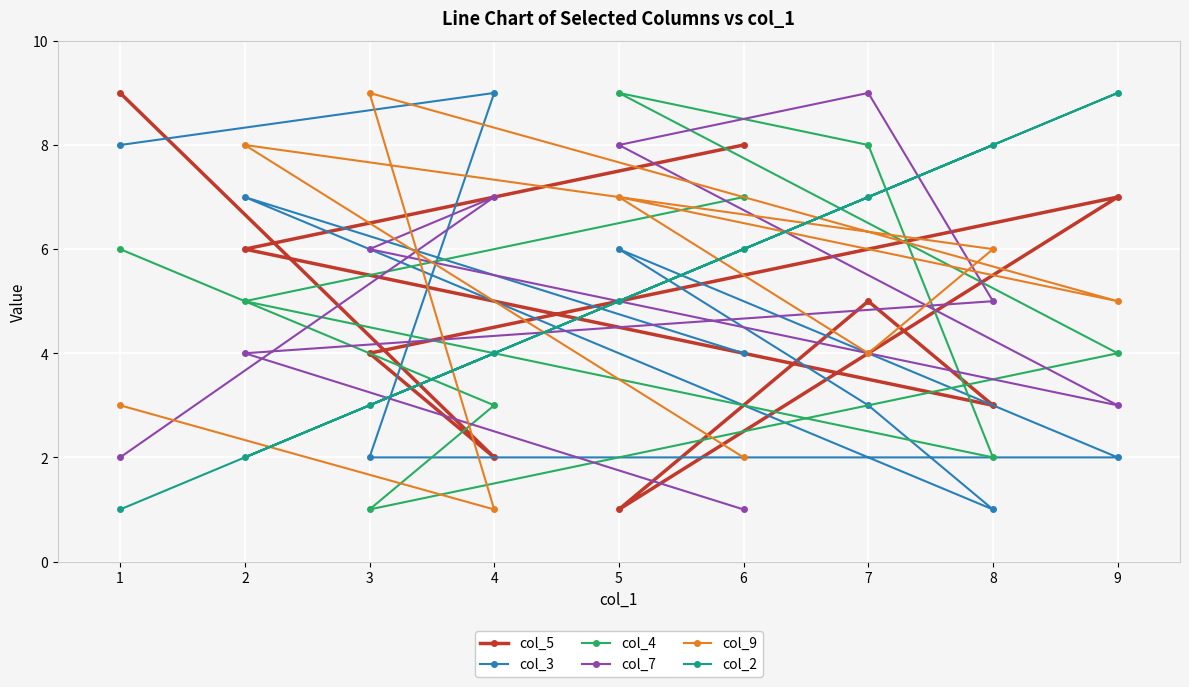

What is the difference between the highest and lowest values at 7?

6